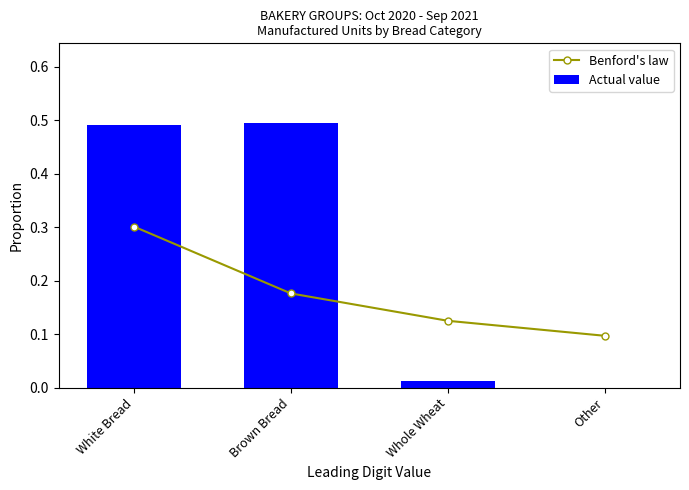

Which category has the lowest value in the Benford's law series?

Other